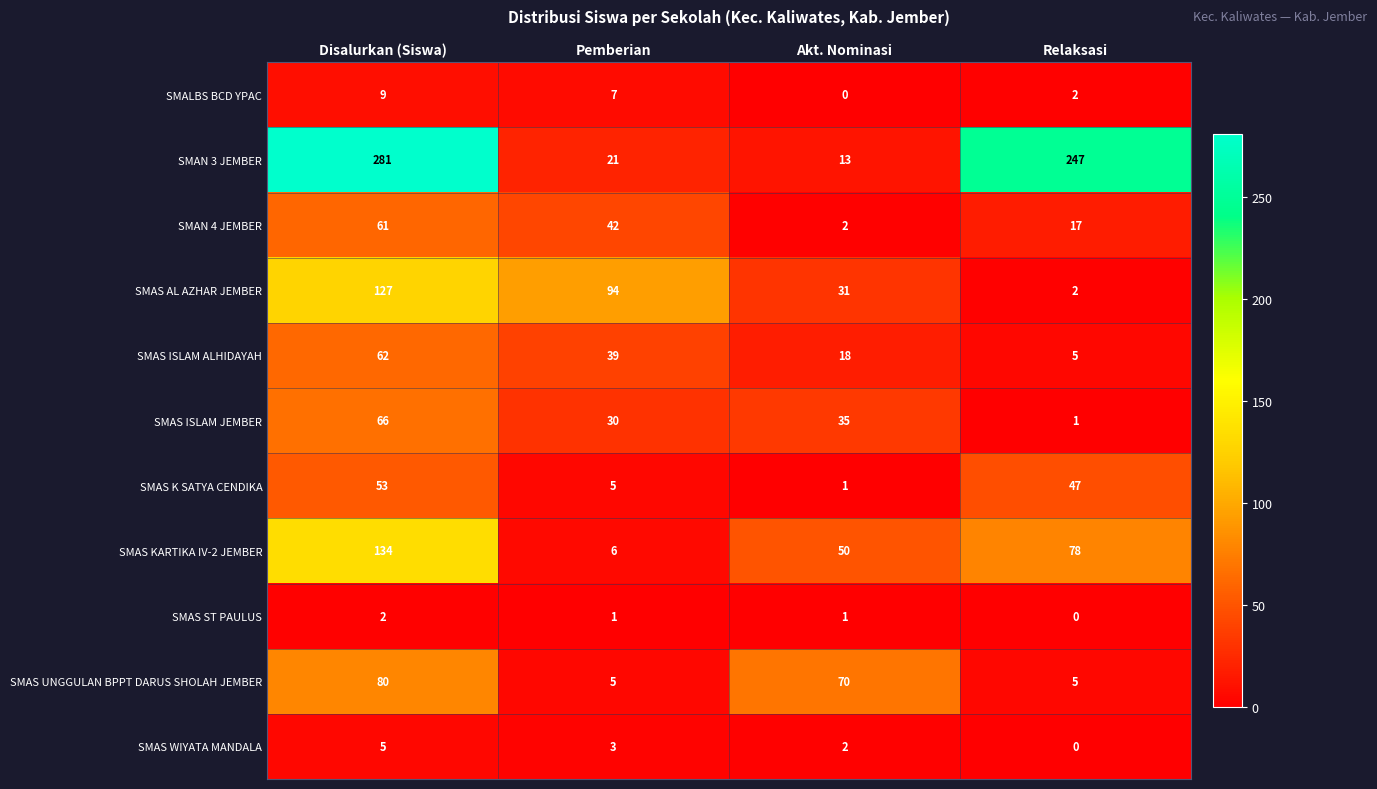

Is it true that SMAS K SATYA CENDIKA equals 27 at Relaksasi?

False